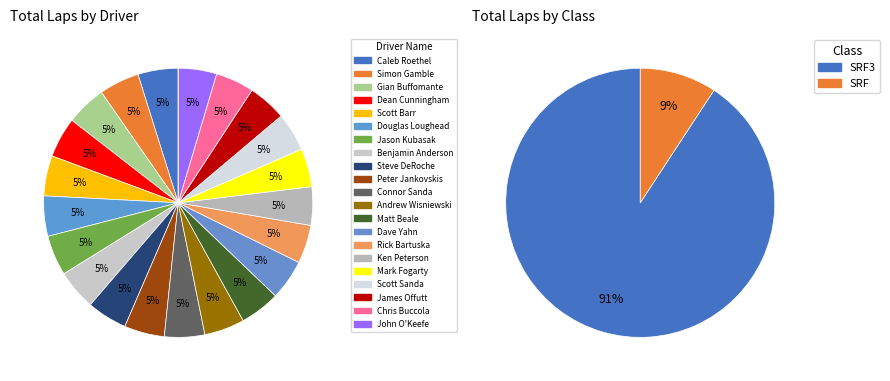

What percentage is the Ken Peterson slice, to the nearest percent?

5%